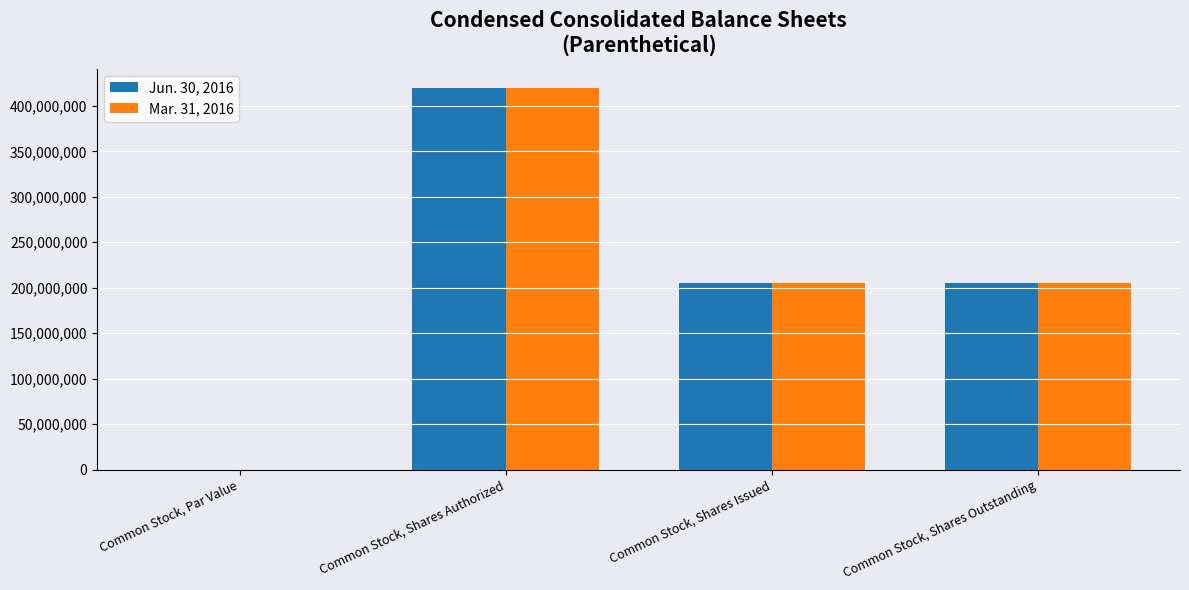

True or false: Mar. 31, 2016 has a value of 205000000.0 at Common Stock, Shares Issued.

True